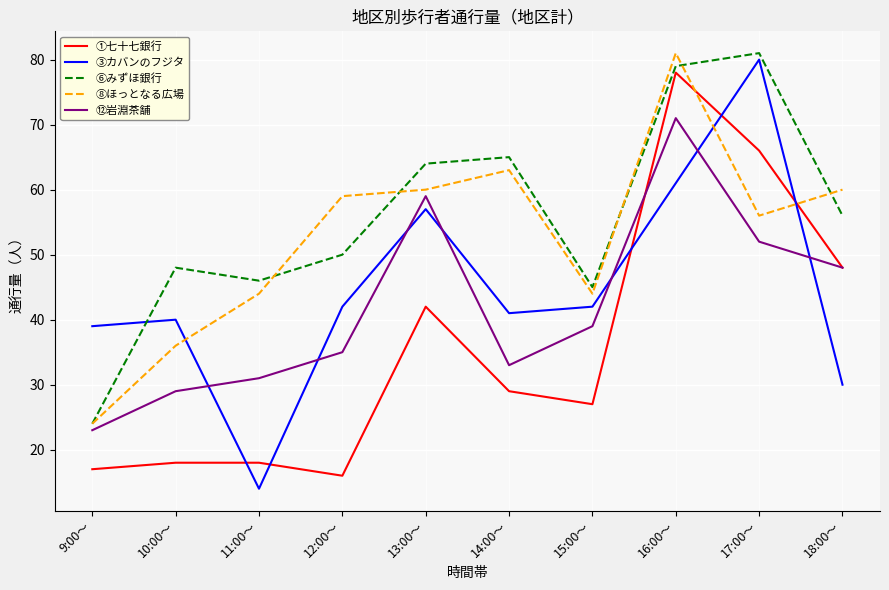

Which category has the lowest value in the ⑫岩淵茶舗 series?

9:00～